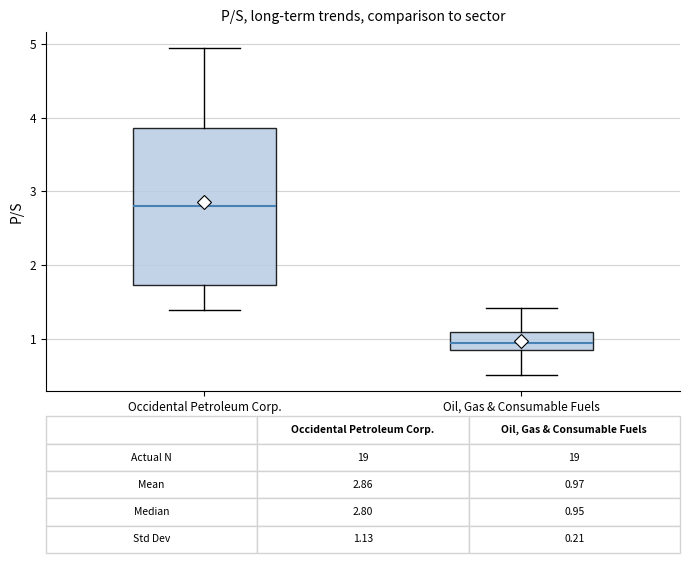

Which box's median line is the highest?

Occidental Petroleum Corp.